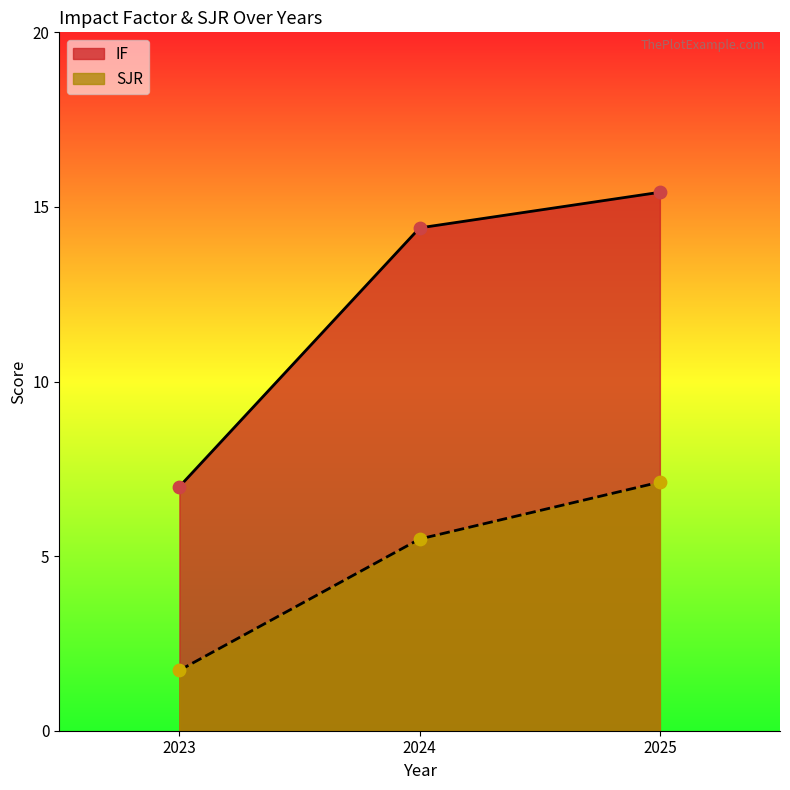

Is the value of IF at 2025 greater than the value of SJR at 2024?

Yes